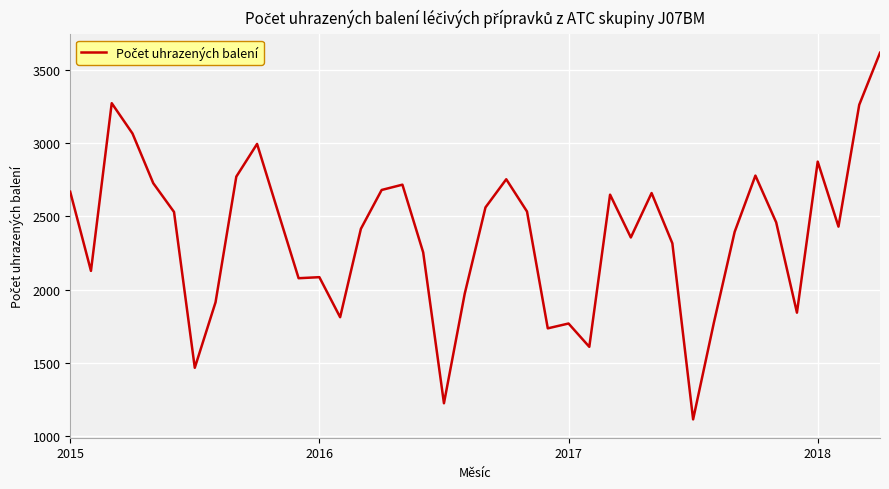

What is the maximum value shown in the chart?

3616.0